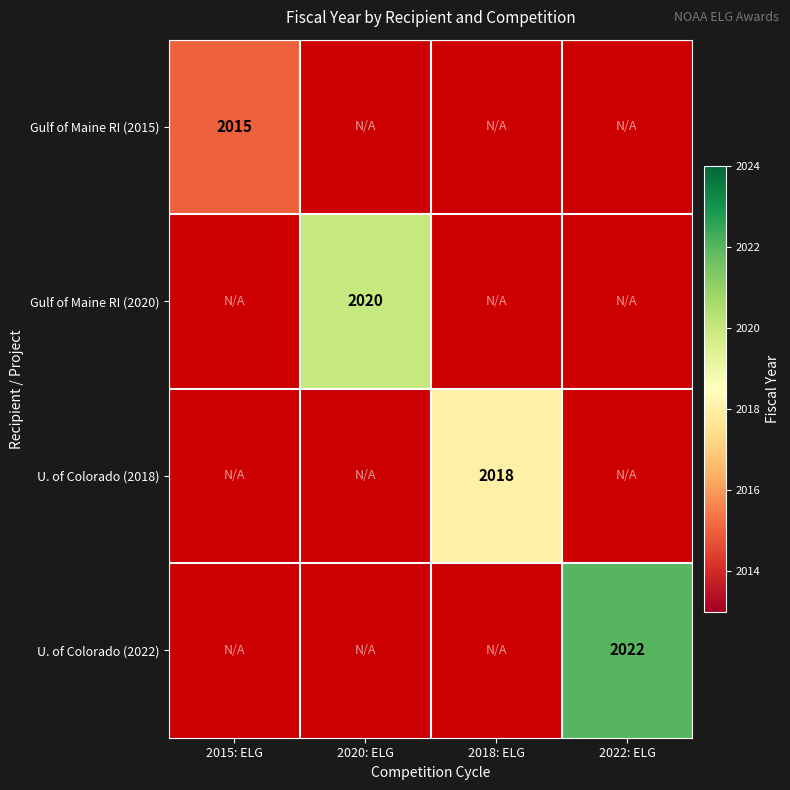

The value of U. of Colorado (2018) at 2018: ELG is 475. True or false?

False